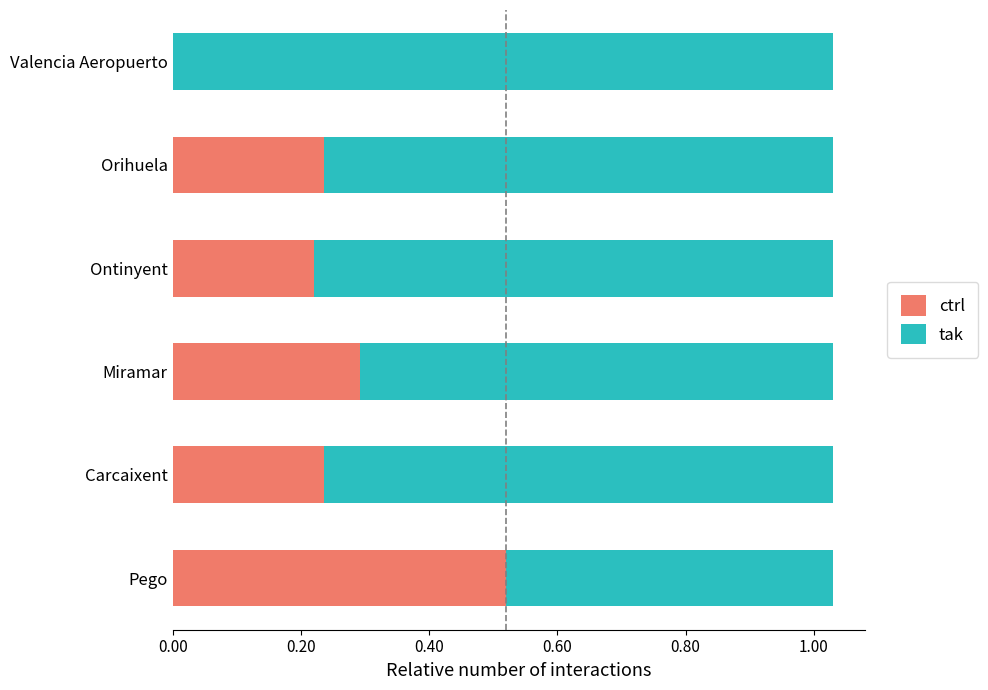

What is the sum of all ctrl values?

1.5